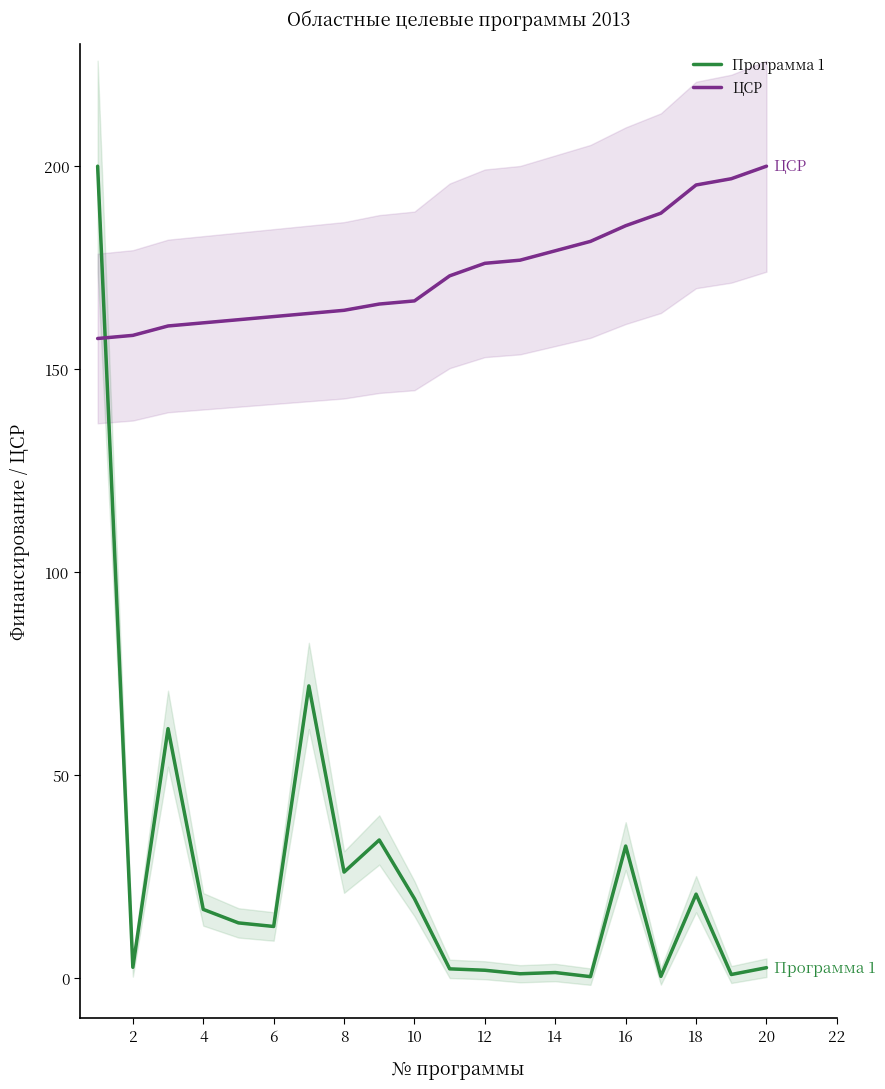

What is the lowest value of the ЦСР series?

157.5